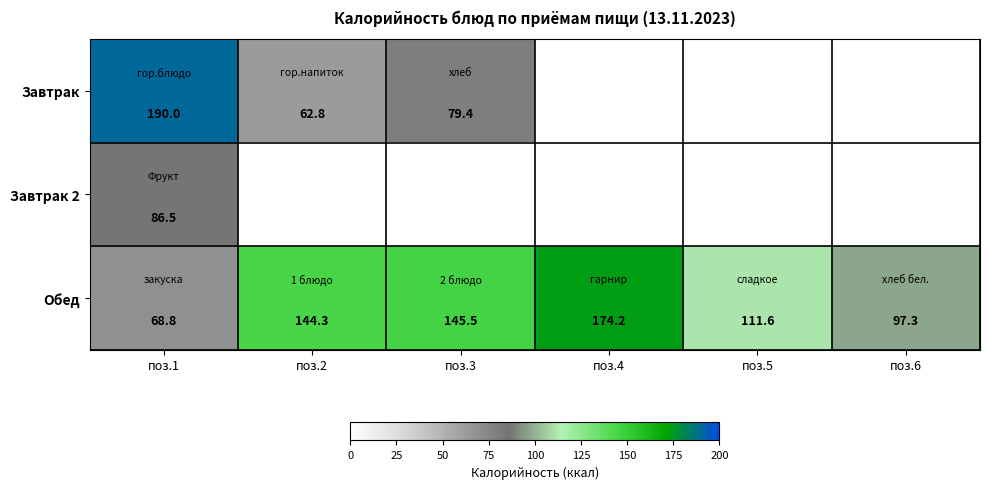

Which category has the highest value across all series?

поз.1